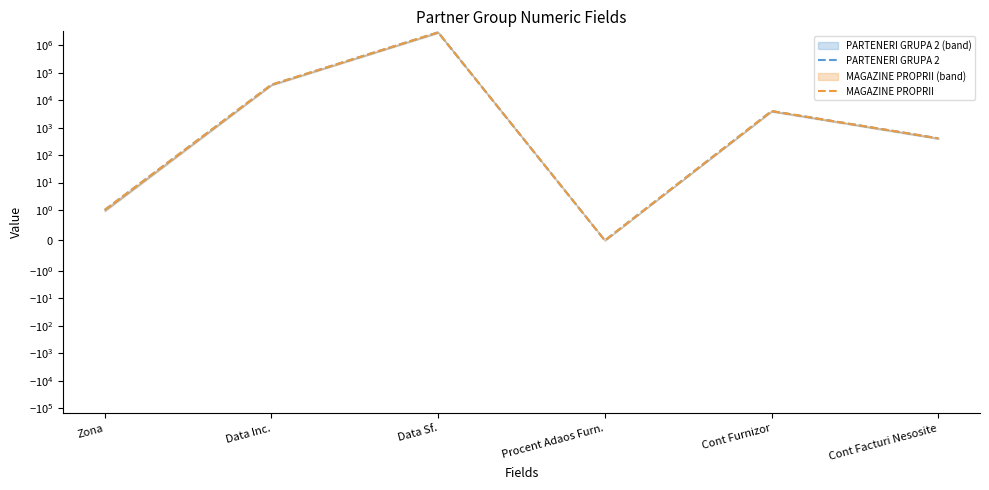

At which category does MAGAZINE PROPRII reach its first local peak?

Data Sf.